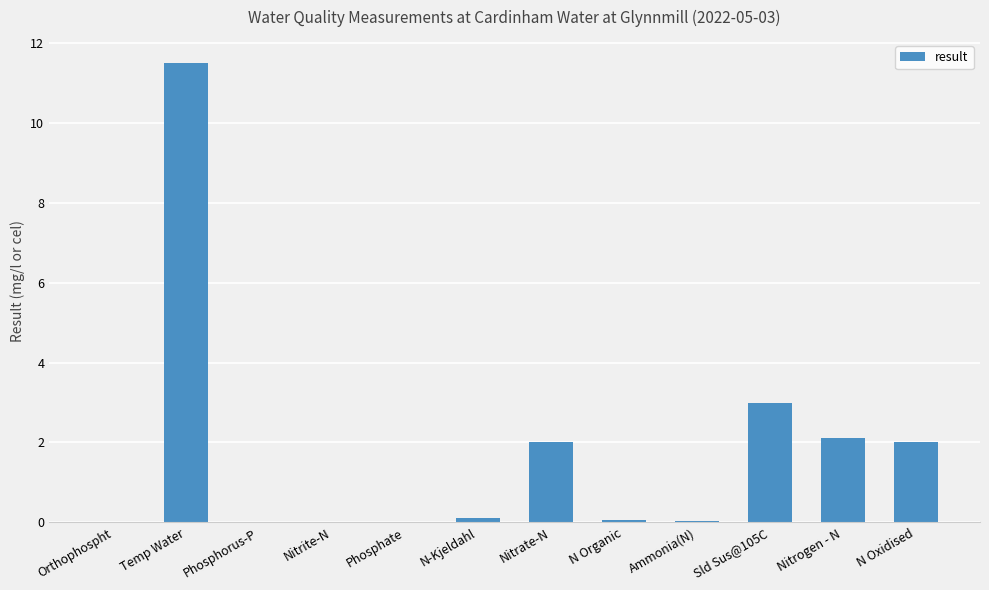

What is the sum of all values?

20.9